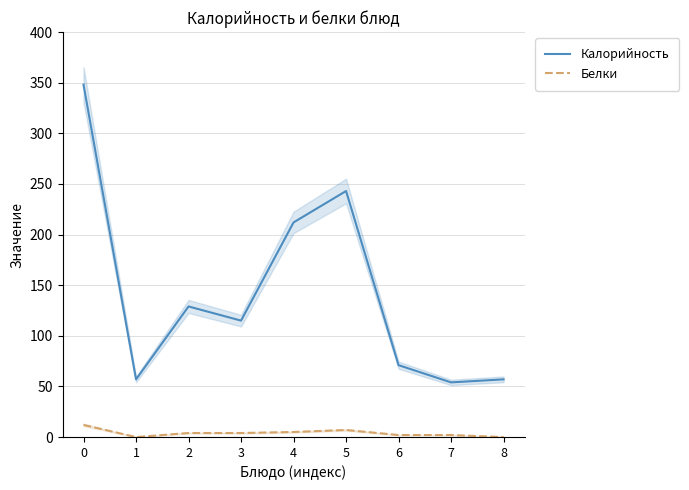

Which series has the largest total across all categories?

Калорийность